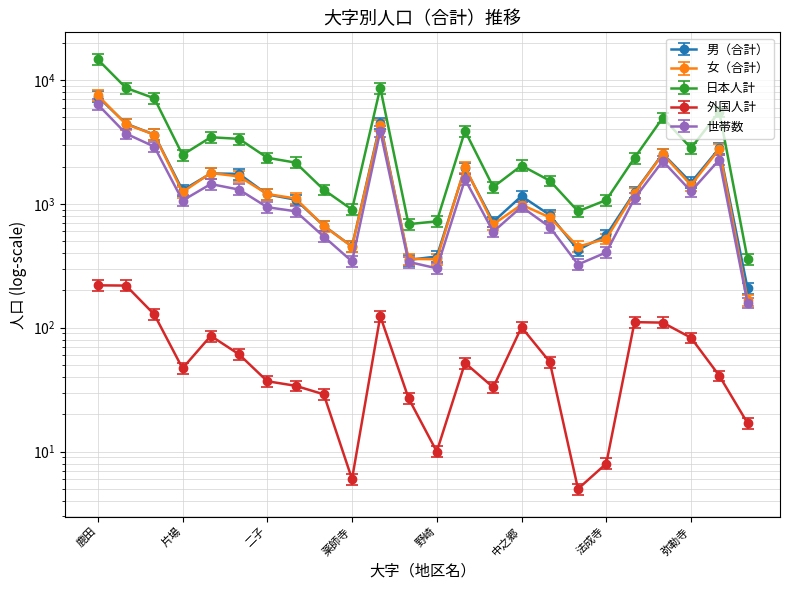

True or false: 女（合計） and 男（合計） cross at least once.

True